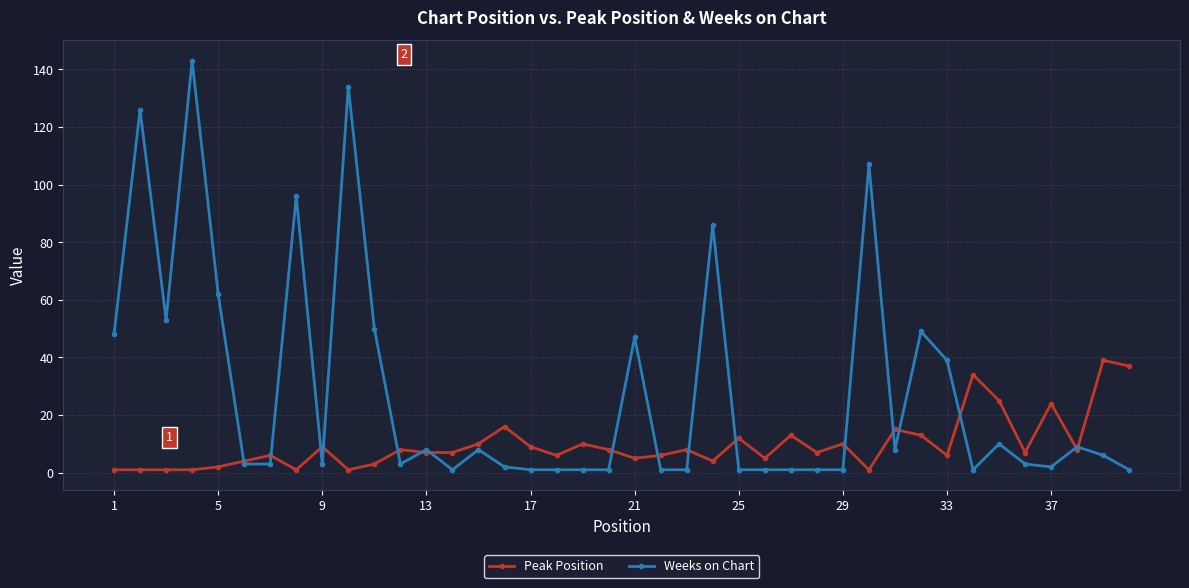

Which series has the largest total across all categories?

Weeks on Chart